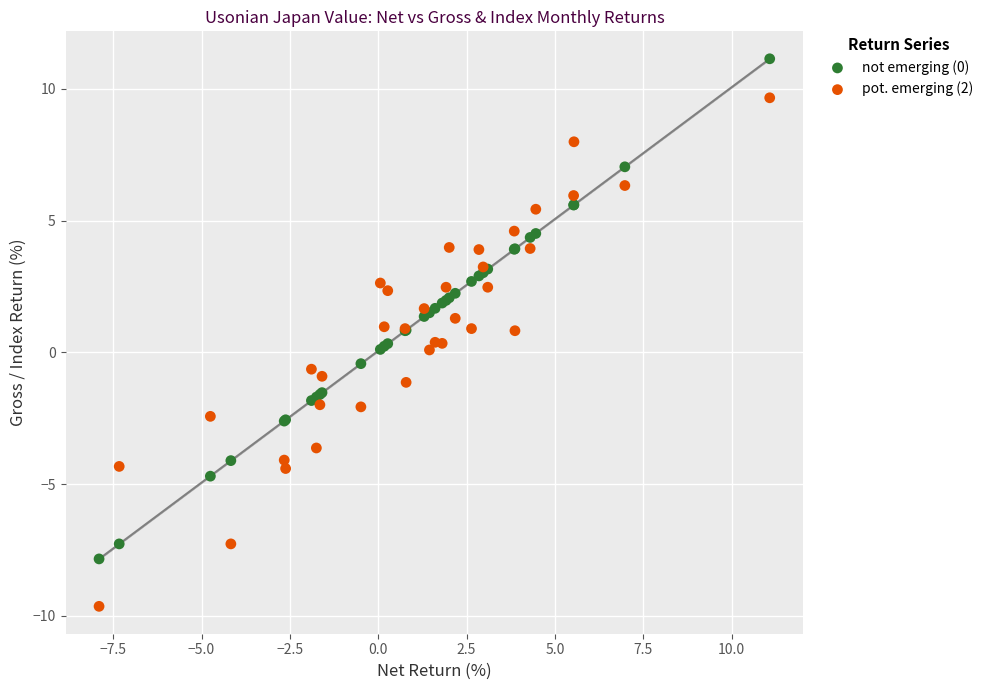

Which series has the largest Y range (max minus min)?

pot. emerging (2)